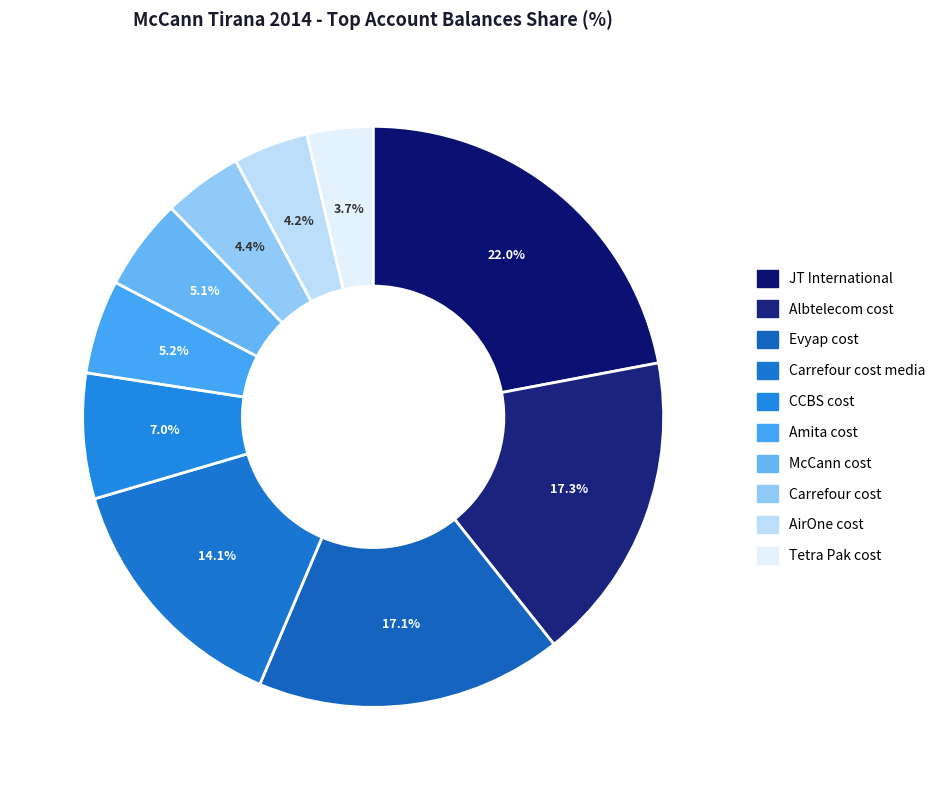

Is there any slice that represents more than half of the pie?

No